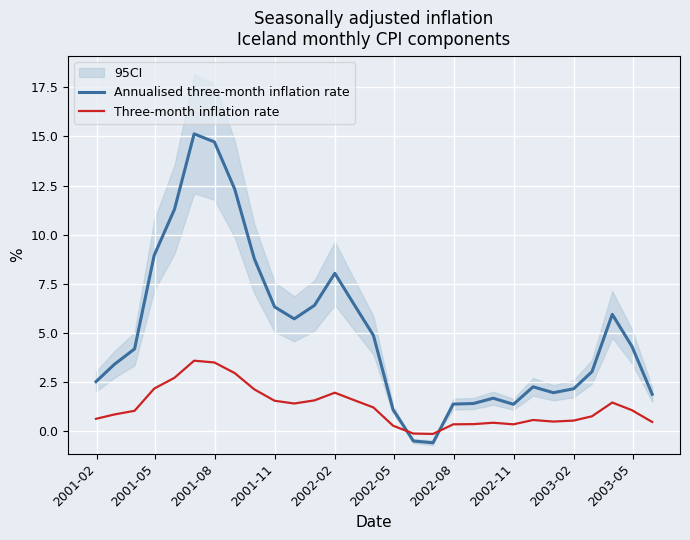

True or false: Annualised three-month inflation rate and Three-month inflation rate intersect in this chart.

True